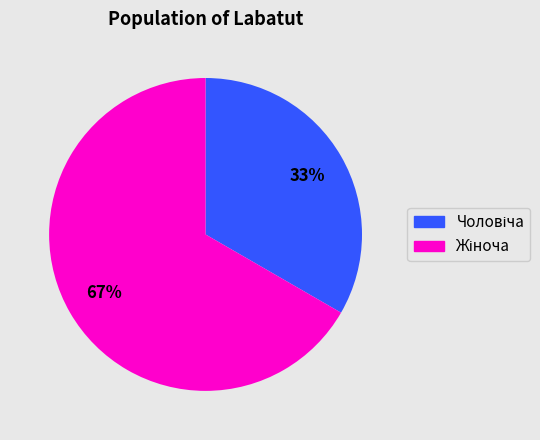

How many segments does this pie chart have?

2